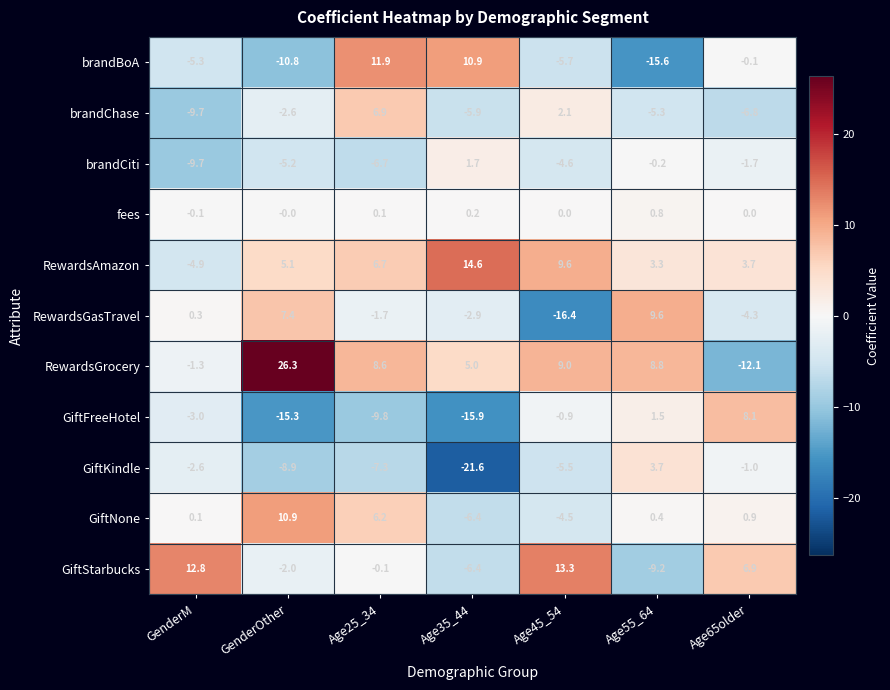

What is the sum of all fees values?

1.0